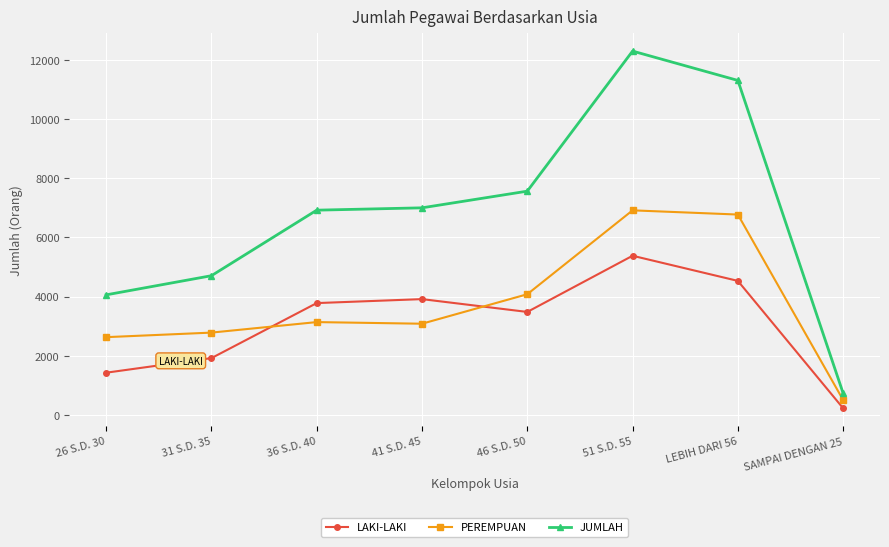

List the series in order of their peak value, highest first.

JUMLAH, PEREMPUAN, LAKI-LAKI